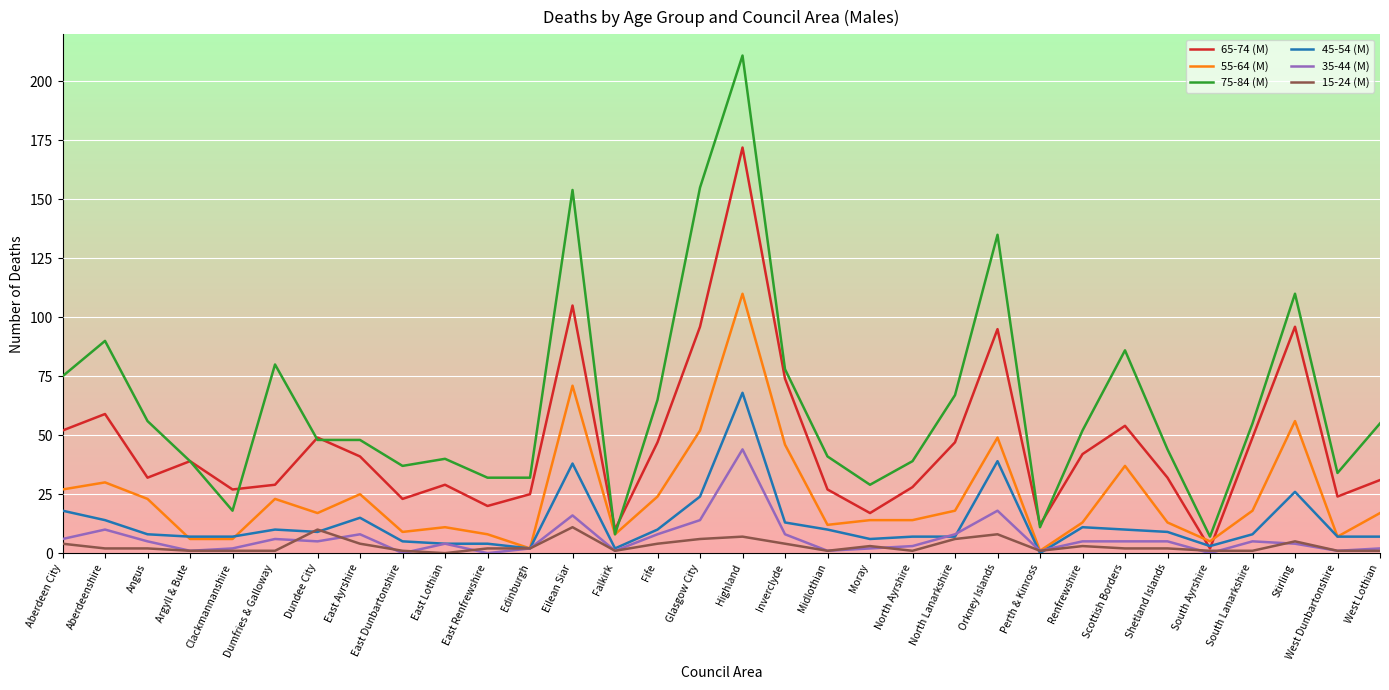

True or false: 65-74 (M) and 75-84 (M) cross at least once.

True